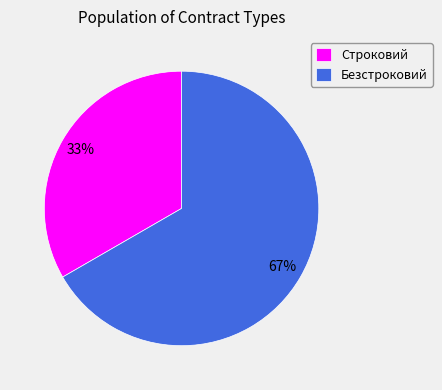

Rank the categories by value from highest to lowest.

Безстроковий, Строковий